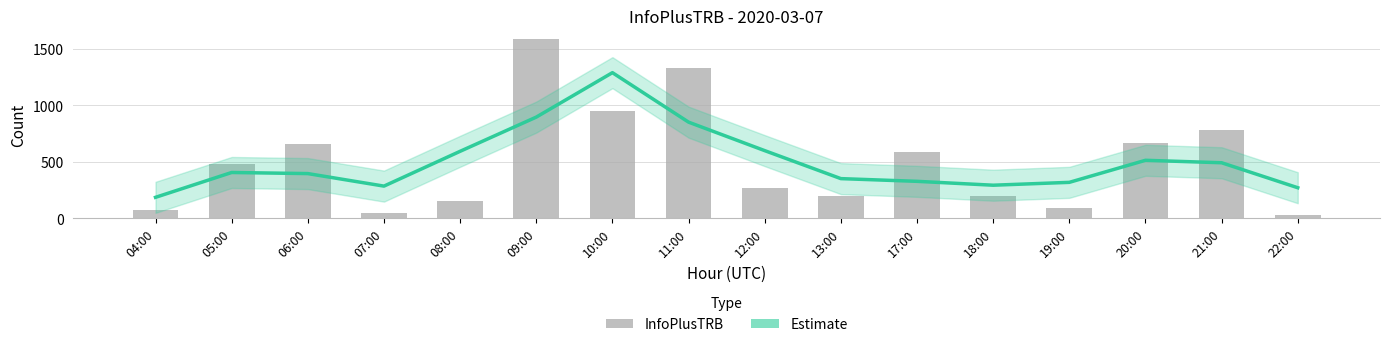

Reading left to right, list all the values displayed in this chart.

Estimate: 04:00=185.3	05:00=405.3	06:00=395.7	07:00=284.7	08:00=593.0	09:00=896.0	10:00=1289.7	11:00=851.3	12:00=599.0	13:00=351.0	17:00=327.0	18:00=292.7	19:00=318.0	20:00=513.3	21:00=491.7	22:00=270.3
InfoPlusTRB: 04:00=72.0	05:00=484.0	06:00=660.0	07:00=43.0	08:00=151.0	09:00=1585.0	10:00=952.0	11:00=1332.0	12:00=270.0	13:00=195.0	17:00=588.0	18:00=198.0	19:00=92.0	20:00=664.0	21:00=784.0	22:00=27.0